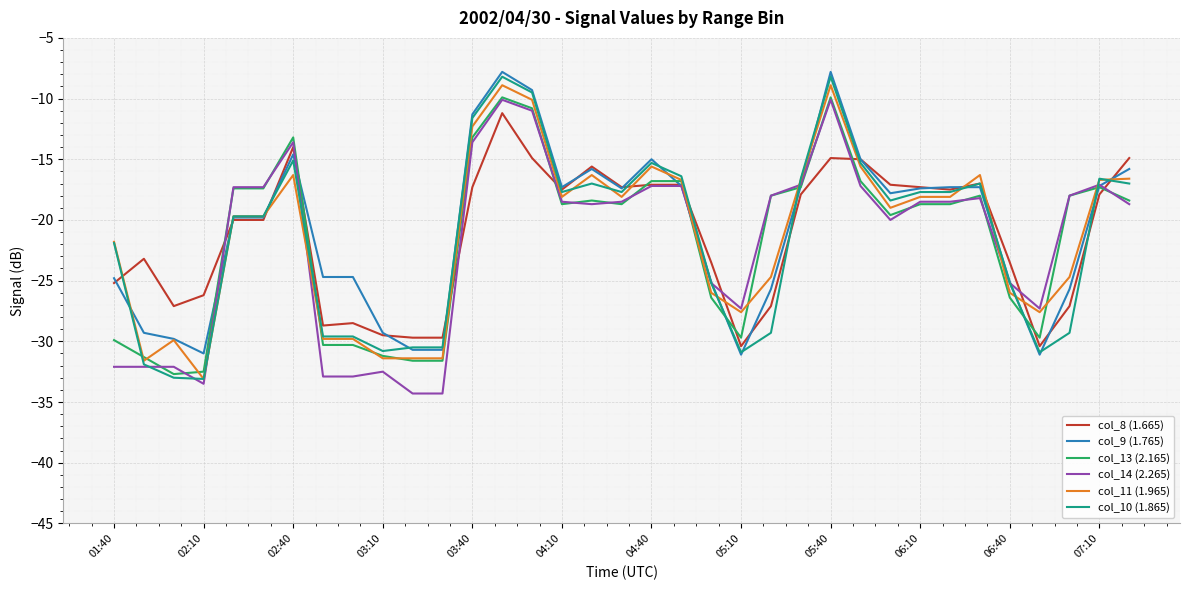

What is the minimum value for col_9 (1.765)?

-31.1